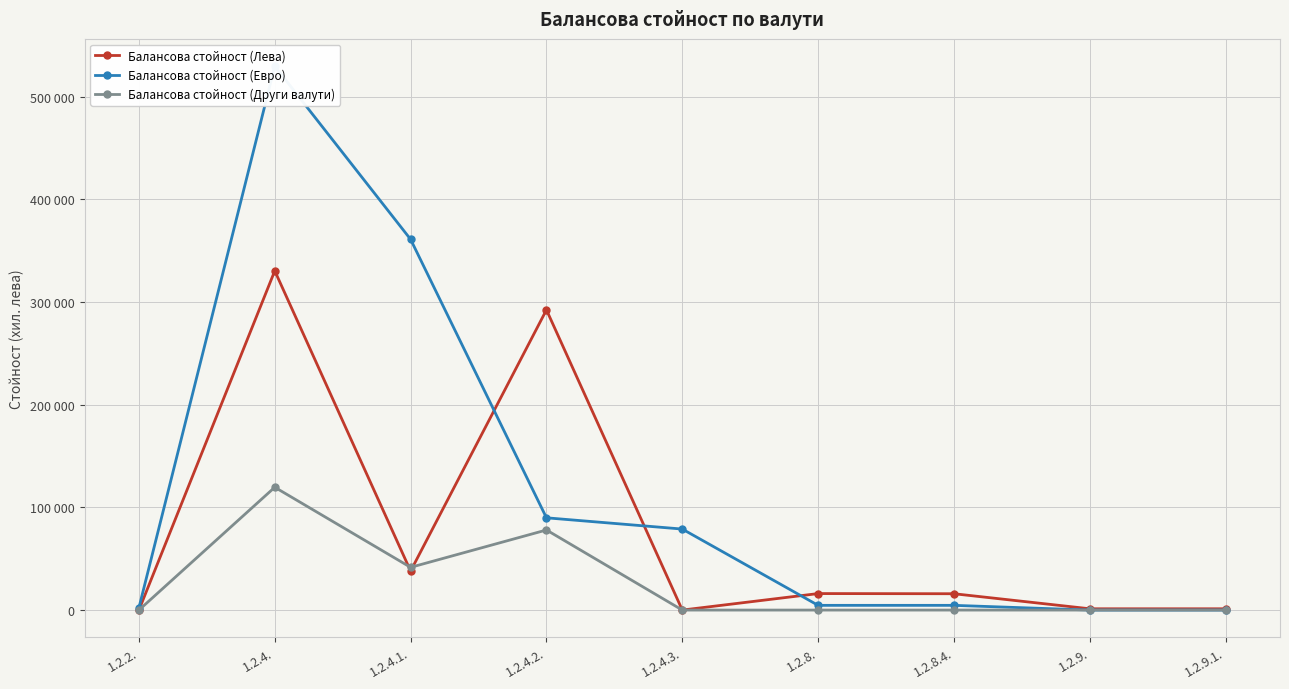

At how many categories does at least one series exceed 254204?

3